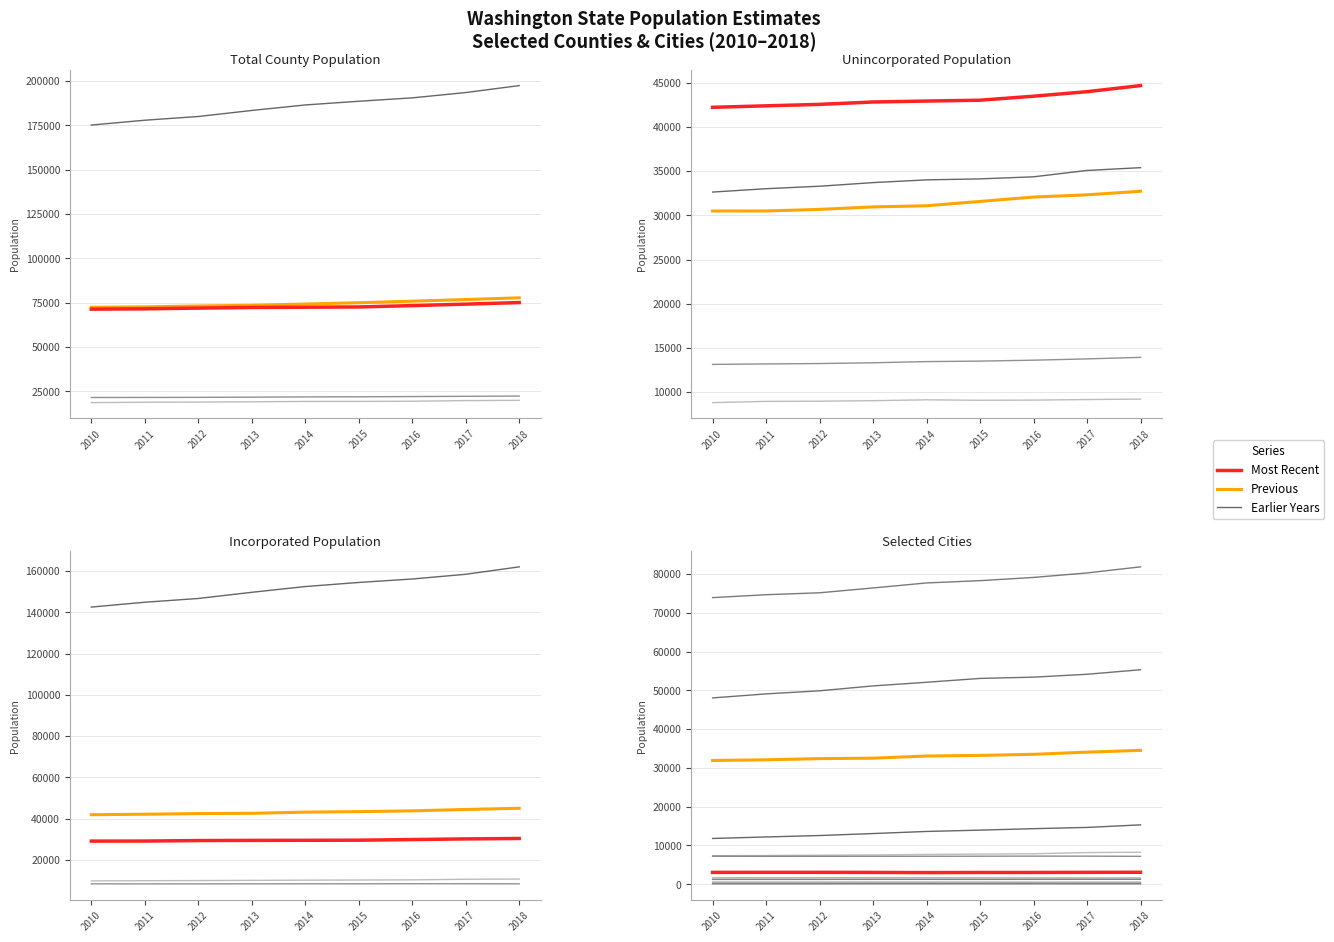

Is the value of Benton County at 2018 greater than the value of Adams County at 2017?

Yes